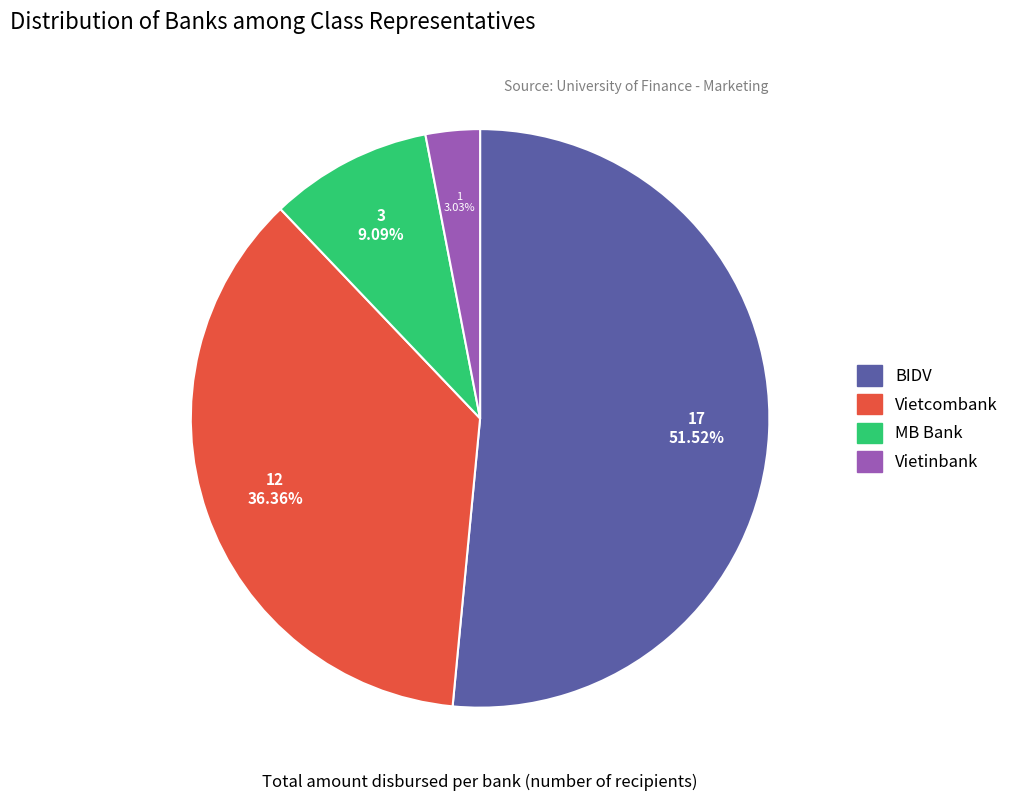

True or false: Vietinbank accounts for 10% of the total.

False